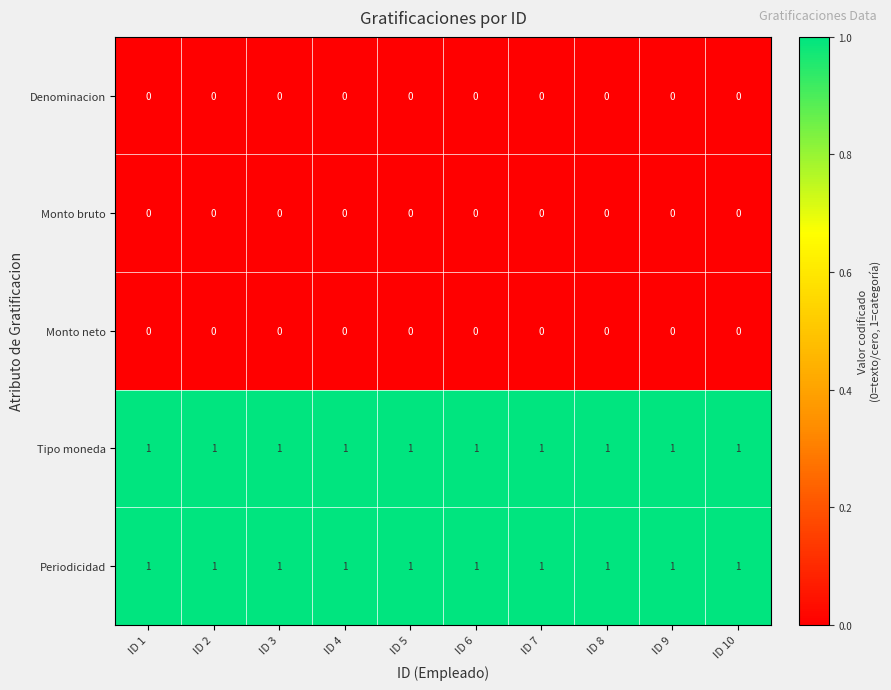

At how many categories does at least one series exceed 0?

10